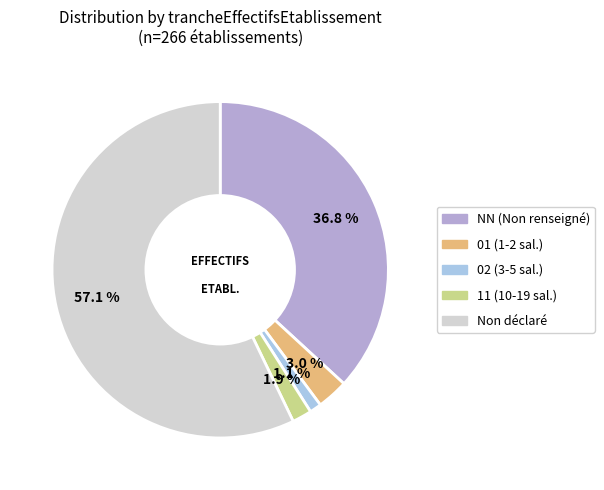

How many segments does this pie chart have?

5